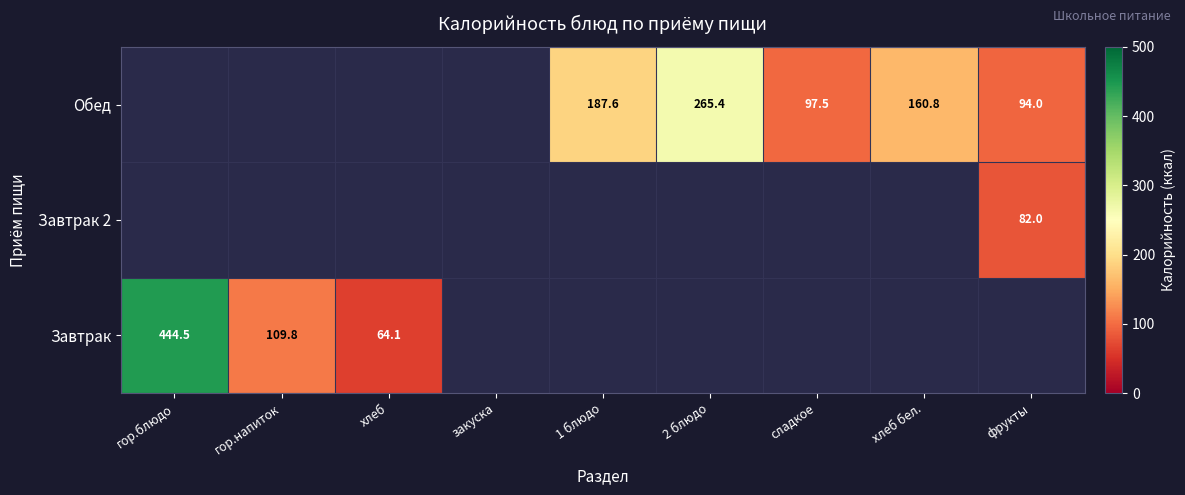

At how many categories does at least one series exceed 94?

6